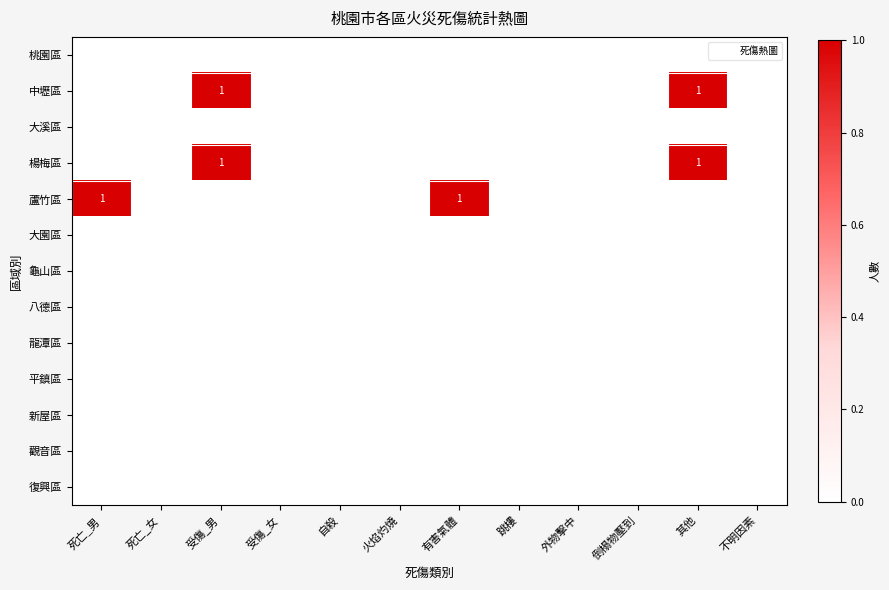

What is the difference between the maximum and minimum values in the 中壢區 series?

1